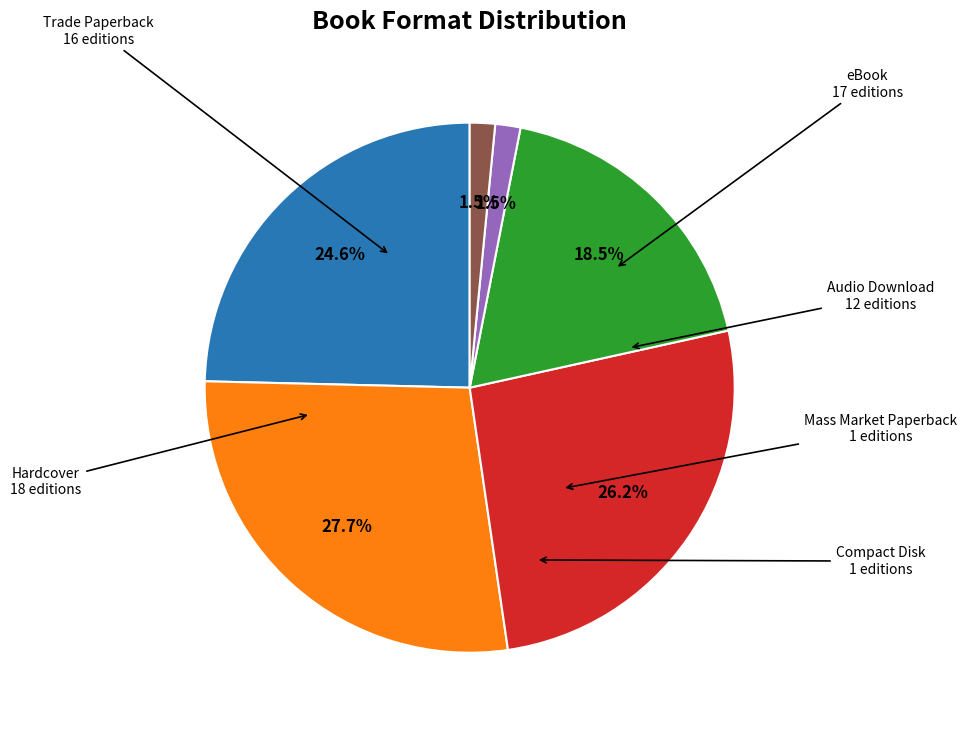

Is there any slice that represents more than half of the pie?

No